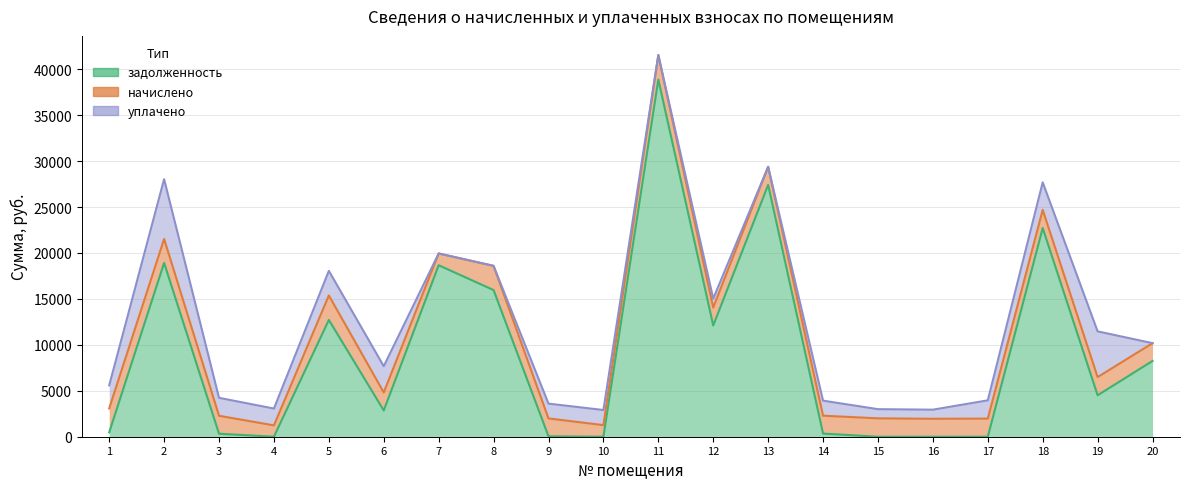

Rank the series at 16 from lowest to highest value.

задолженность, уплачено, начислено